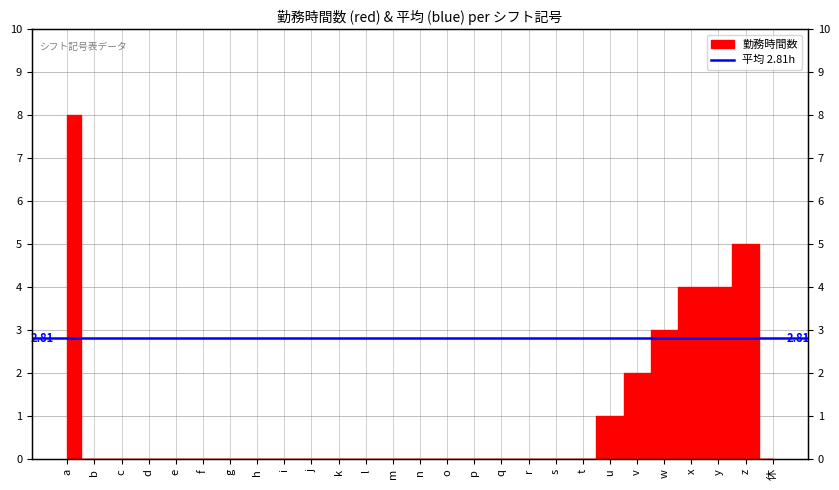

Reading left to right, extract all data points from this chart.

a=8	b=0	c=0	d=0	e=0	f=0	g=0	h=0	i=0	j=0	k=0	l=0	m=0	n=0	o=0	p=0	q=0	r=0	s=0	t=0	u=1	v=2	w=3	x=4	y=4	z=5	休=0